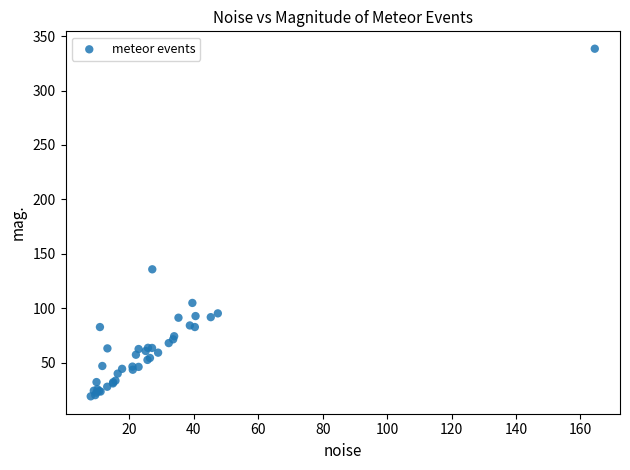

What Y value in the scatter plot is closest to 178?

135.7